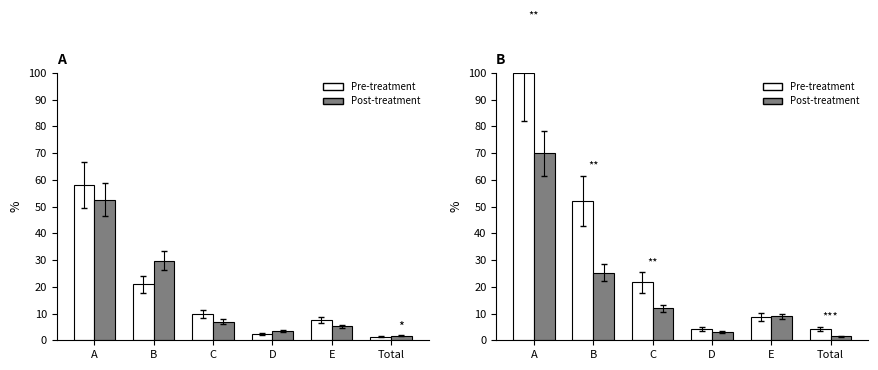

At which label does Pre-treatment first exceed 21?

A